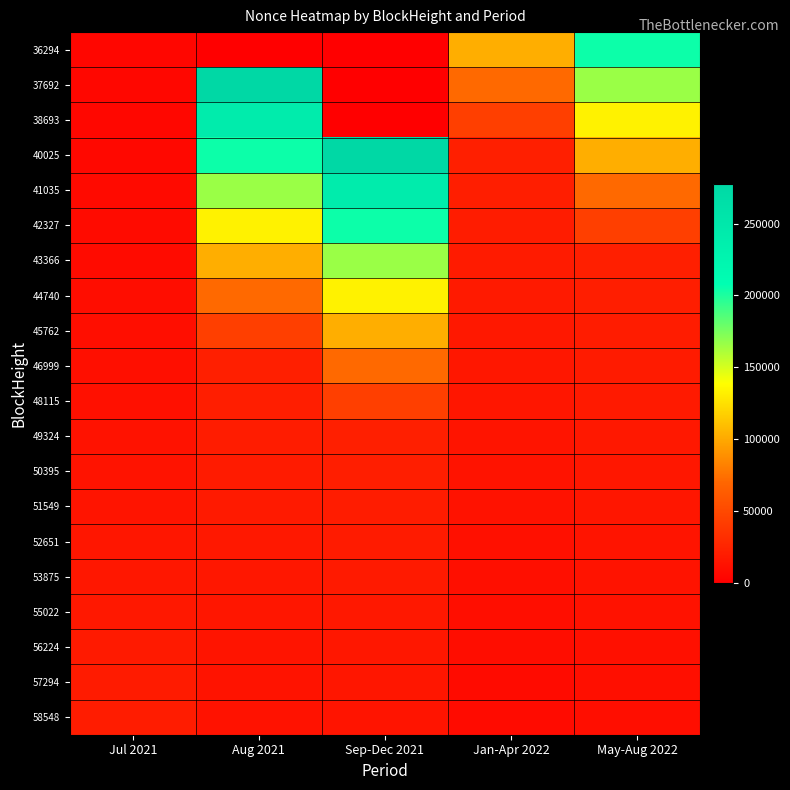

At Jul 2021, list the series in order from smallest to largest.

36294, 37692, 38693, 40025, 41035, 42327, 43366, 44740, 45762, 46999, 48115, 49324, 50395, 51549, 52651, 53875, 55022, 56224, 57294, 58548